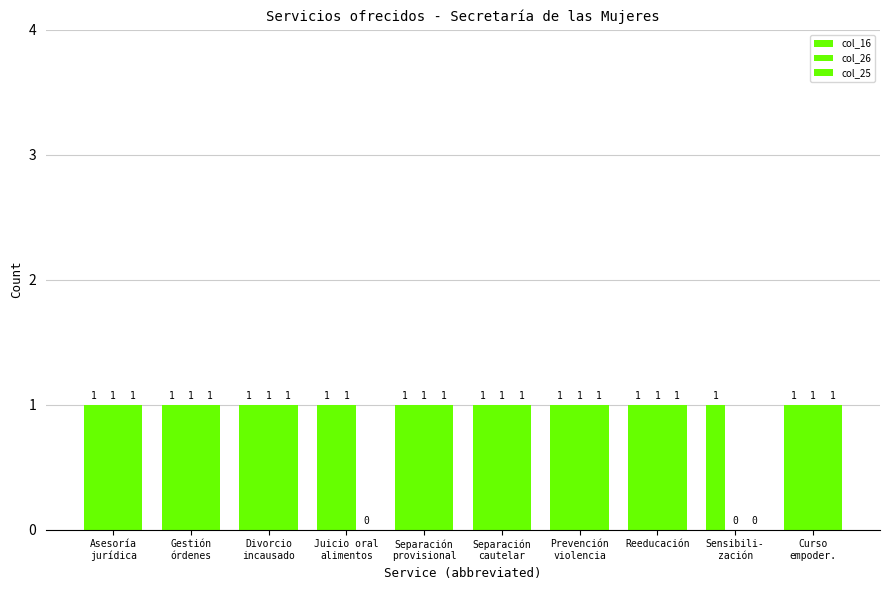

The value of col_16 at Prevención
violencia is 1. True or false?

True